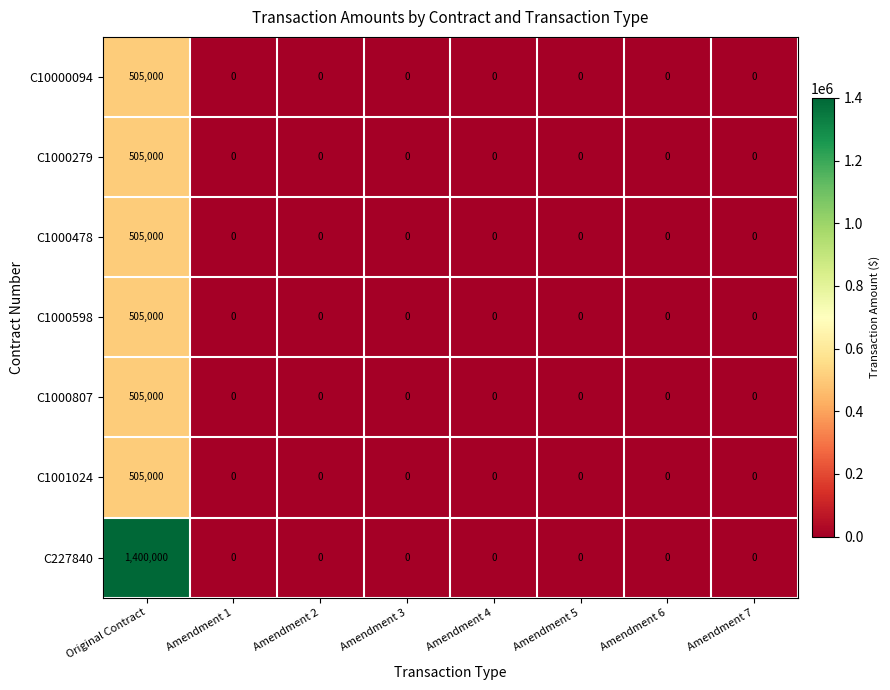

Is the value of C10000094 at Amendment 6 greater than the value of C1000807 at Original Contract?

No